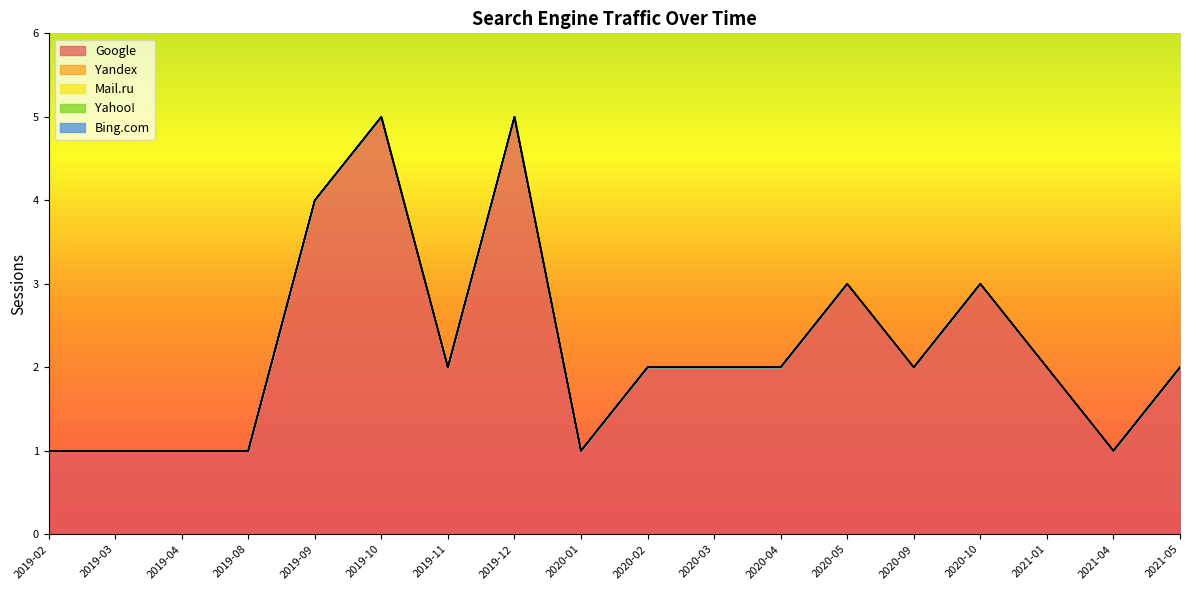

What is the total value across all series at 2020-05?

3